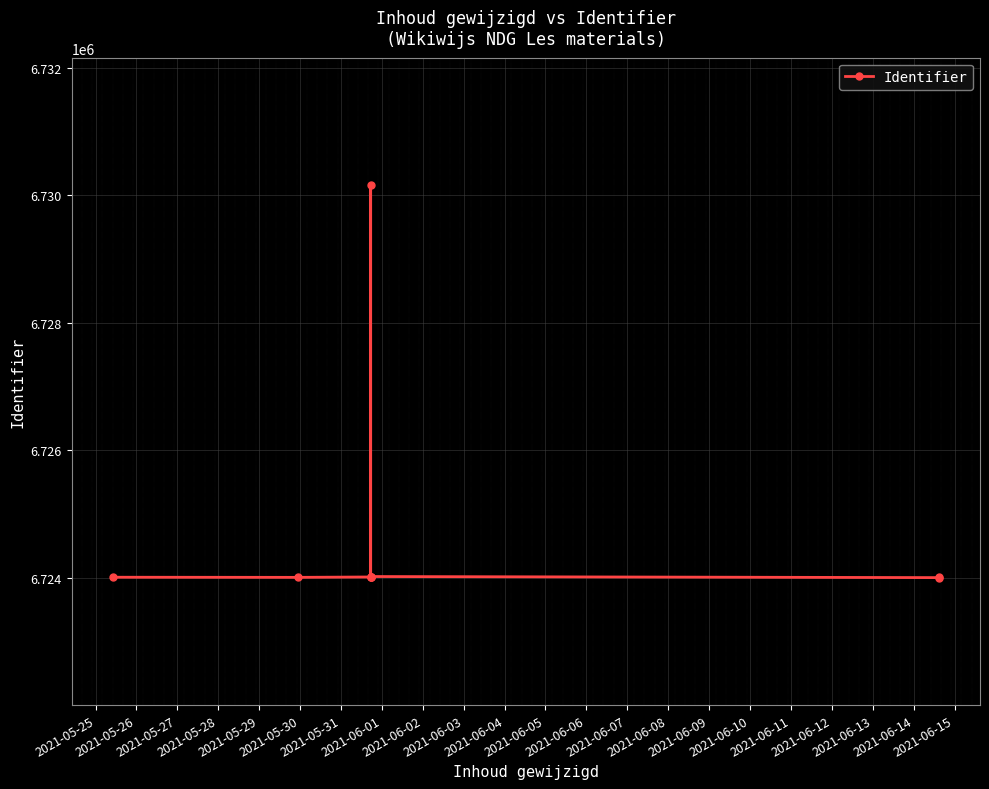

How many categories are shown in the chart?

9